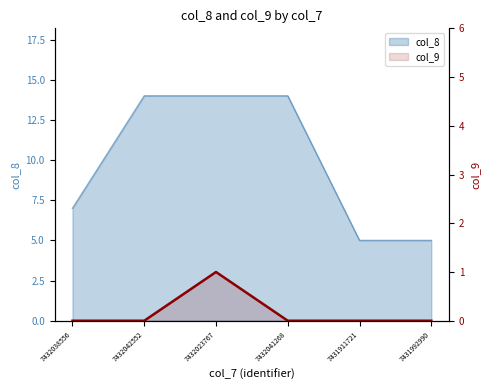

Which has a higher value, 7432041268 or 7431992990?

7432041268